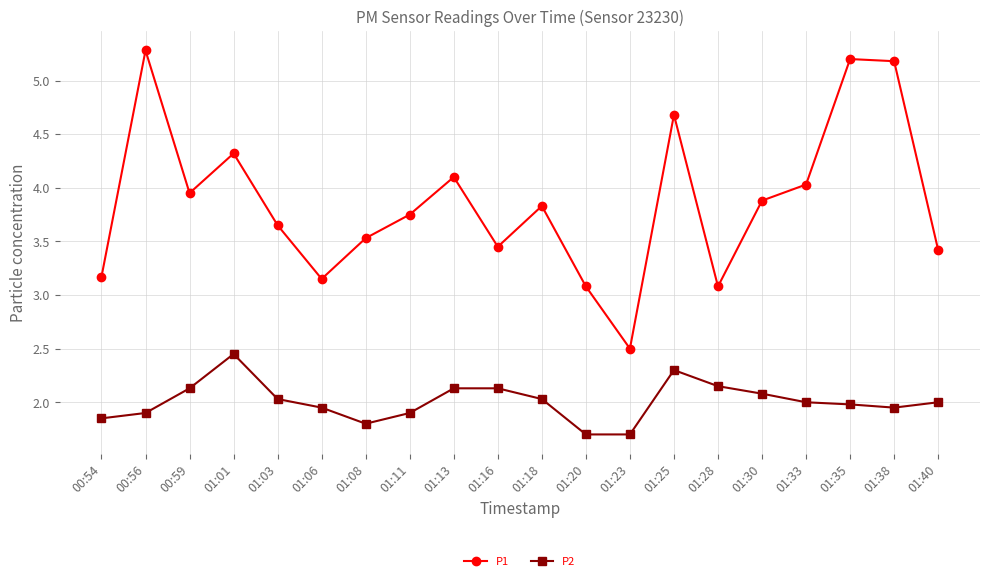

What is the label of the 18th point from the right?

00:59